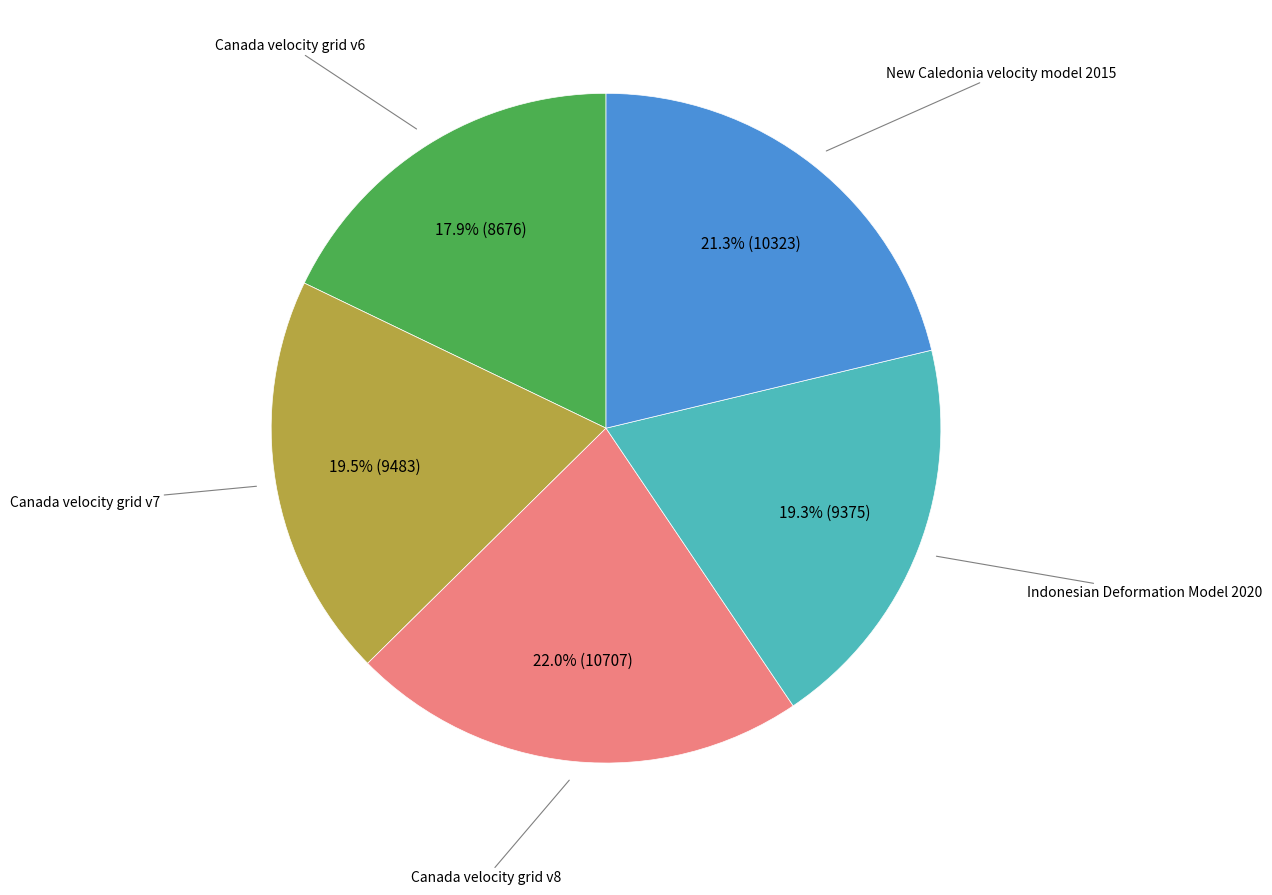

Does any single category account for the majority?

No